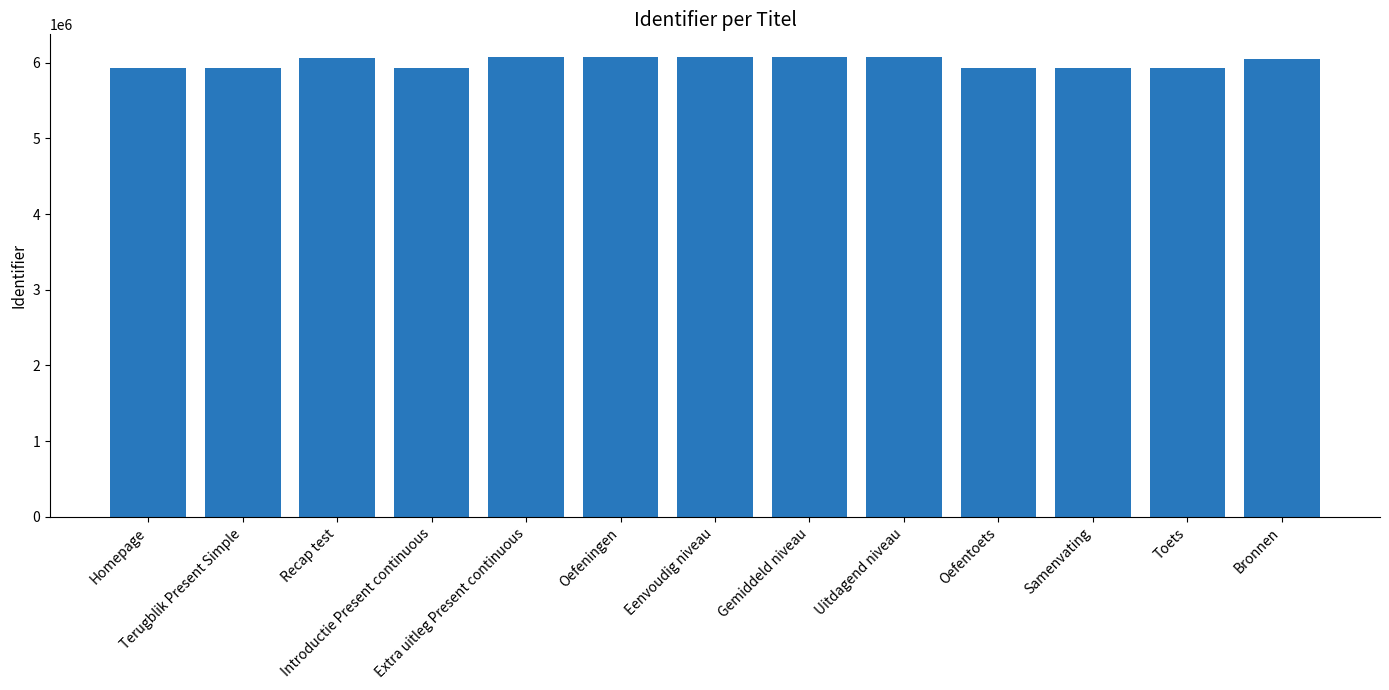

What is the ratio of the value at Bronnen to the value at Terugblik Present Simple?

1.0